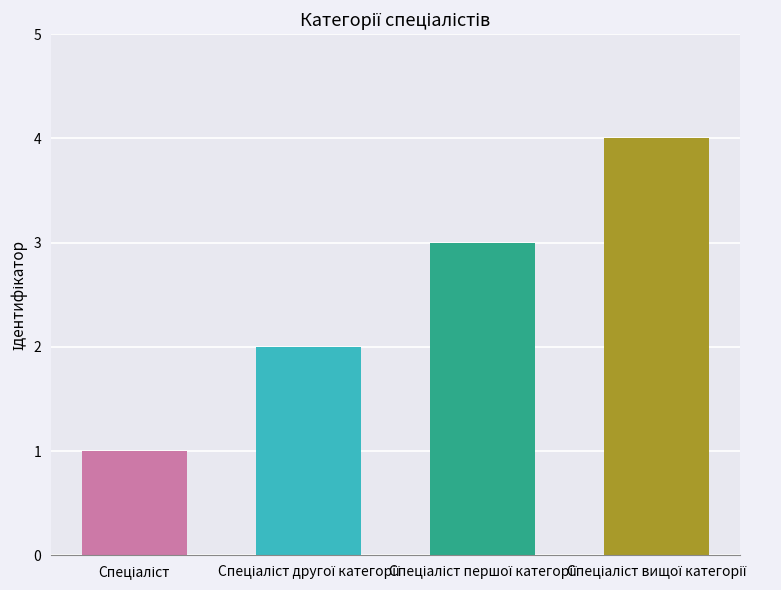

What is the greatest value displayed?

4